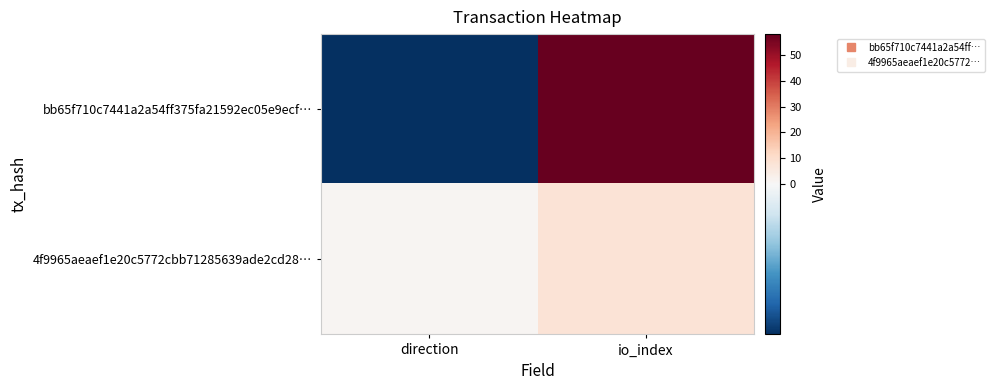

Between io_index and direction, which is larger?

io_index